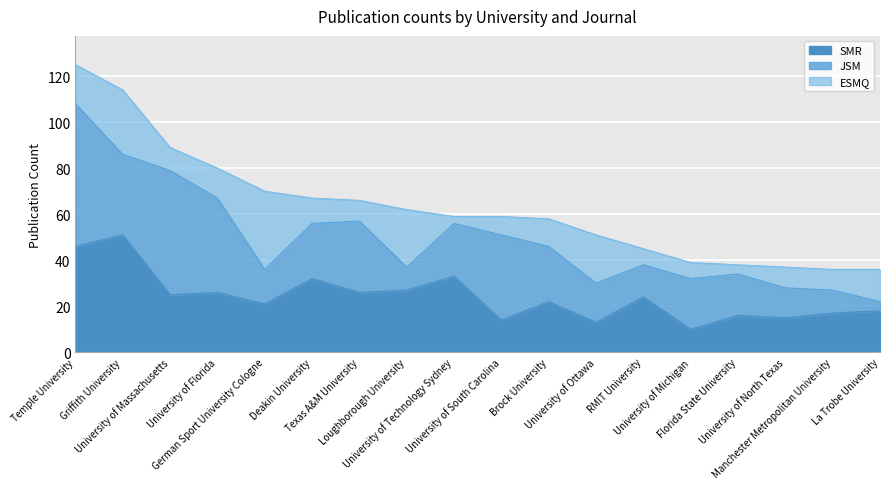

Reading left to right, extract all data points from this chart.

SMR: Temple University=46	Griffith University=51	University of Massachusetts=25	University of Florida=26	German Sport University Cologne=21	Deakin University=32	Texas A&M University=26	Loughborough University=27	University of Technology Sydney=33	University of South Carolina=14	Brock University=22	University of Ottawa=13	RMIT University=24	University of Michigan=10	Florida State University=16	University of North Texas=15	Manchester Metropolitan University=17	La Trobe University=18
JSM: Temple University=62	Griffith University=35	University of Massachusetts=54	University of Florida=41	German Sport University Cologne=15	Deakin University=24	Texas A&M University=31	Loughborough University=10	University of Technology Sydney=23	University of South Carolina=37	Brock University=24	University of Ottawa=17	RMIT University=14	University of Michigan=22	Florida State University=18	University of North Texas=13	Manchester Metropolitan University=10	La Trobe University=4
ESMQ: Temple University=17	Griffith University=28	University of Massachusetts=10	University of Florida=13	German Sport University Cologne=34	Deakin University=11	Texas A&M University=9	Loughborough University=25	University of Technology Sydney=3	University of South Carolina=8	Brock University=12	University of Ottawa=21	RMIT University=7	University of Michigan=7	Florida State University=4	University of North Texas=9	Manchester Metropolitan University=9	La Trobe University=14